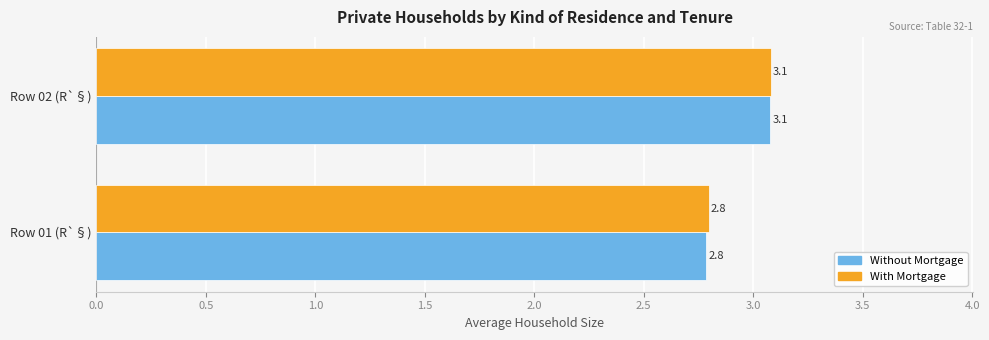

What is the lowest value of the Without Mortgage series?

2.8